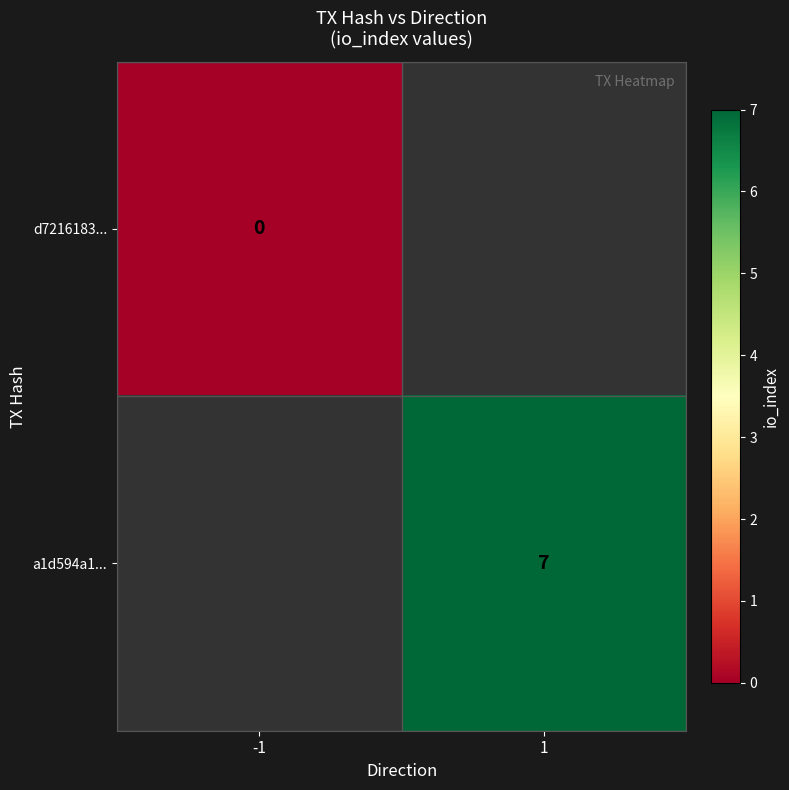

True or false: a1d594a1... has a value of 7 at 1.

True